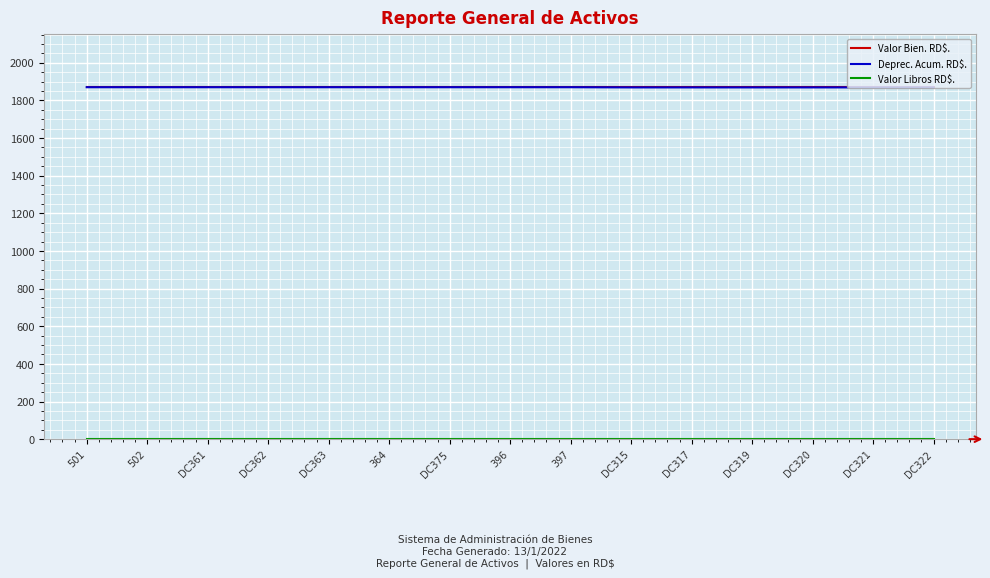

Read the Deprec. Acum. RD$. value at 397.

1870